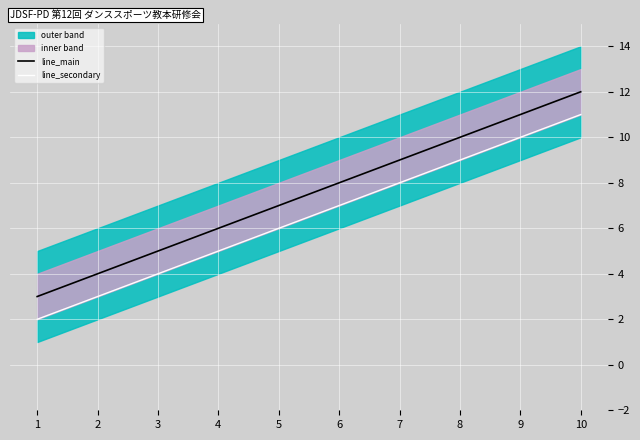

Is the value of line_secondary at 3 greater than the value of line_main at 1?

Yes